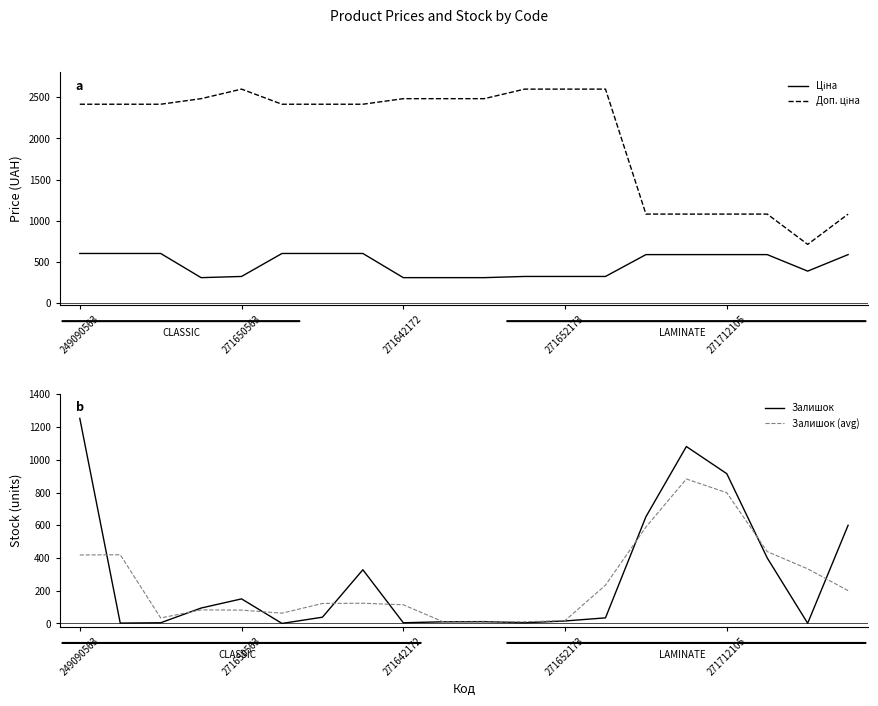

What is the label of the 5th point from the right?

15